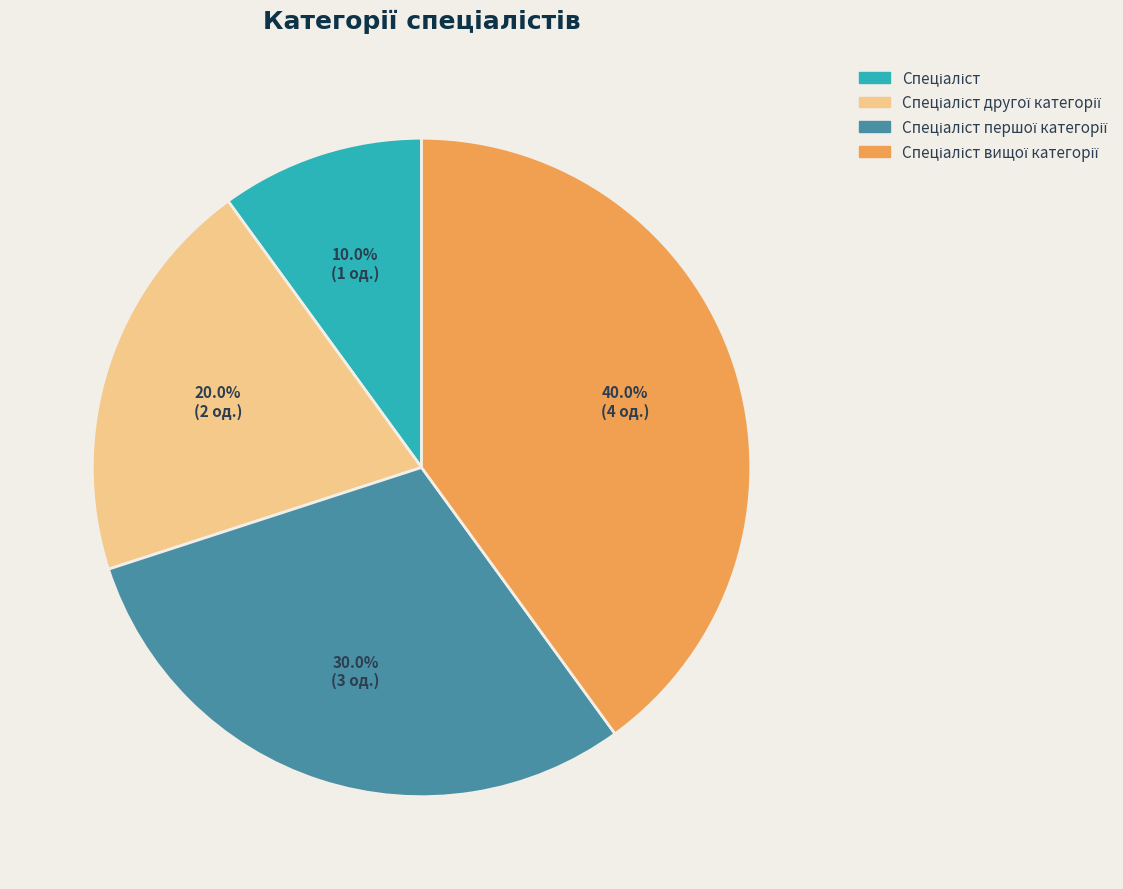

Is there any slice that represents more than half of the pie?

No